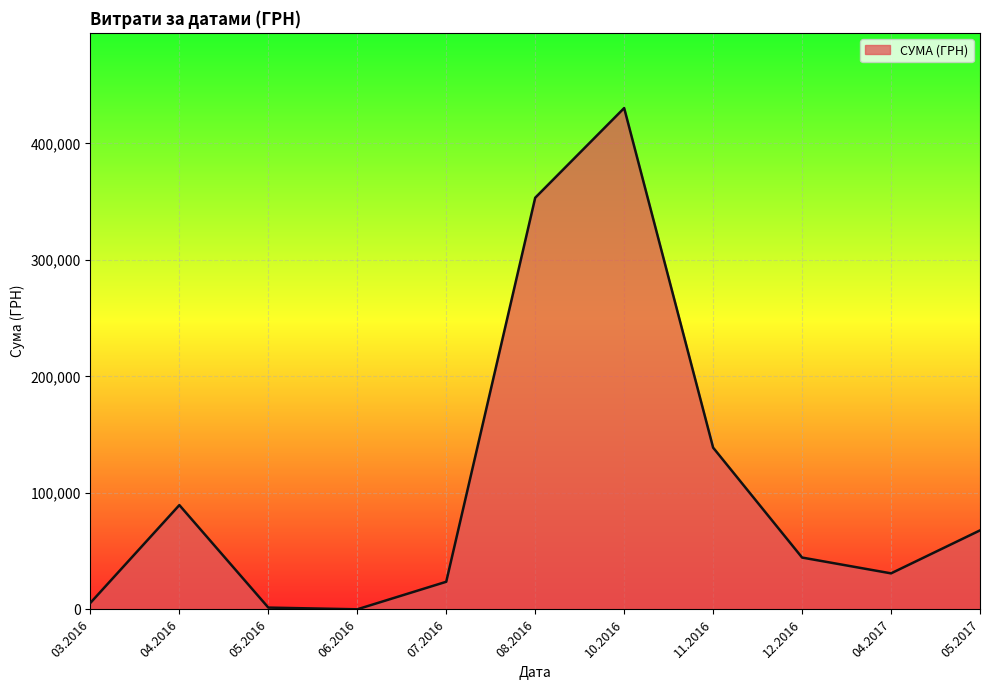

What is the greatest value displayed?

430416.3